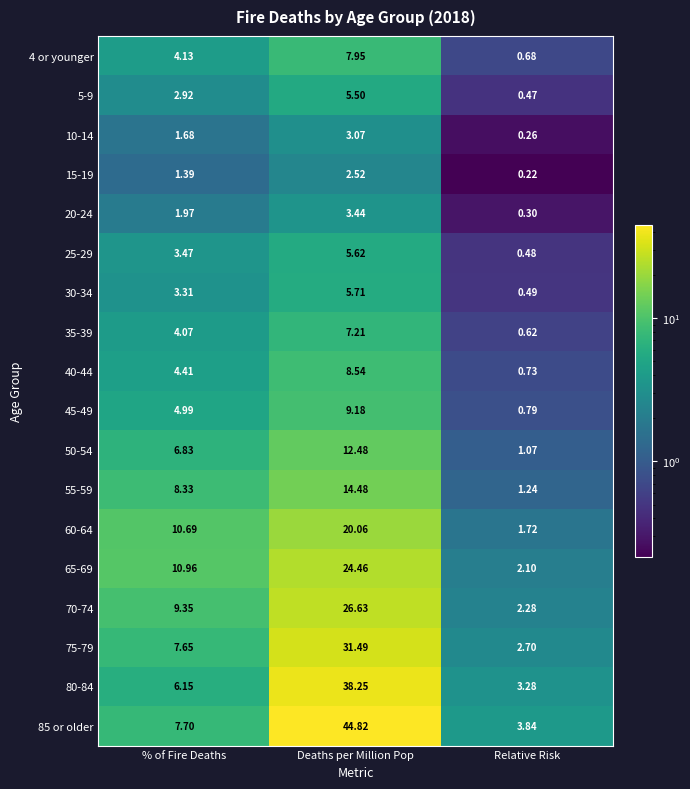

List the series in order of their peak value, highest first.

85 or older, 80-84, 75-79, 70-74, 65-69, 60-64, 55-59, 50-54, 45-49, 40-44, 4 or younger, 35-39, 30-34, 25-29, 5-9, 20-24, 10-14, 15-19